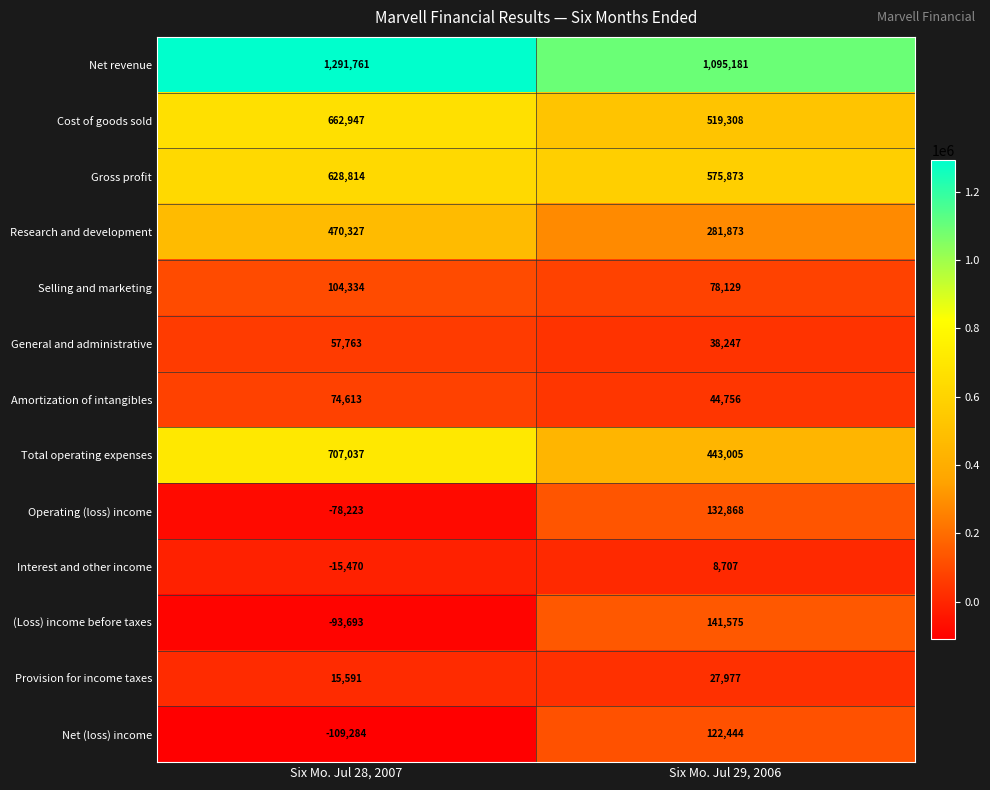

Which series has the widest spread of values?

Total operating expenses